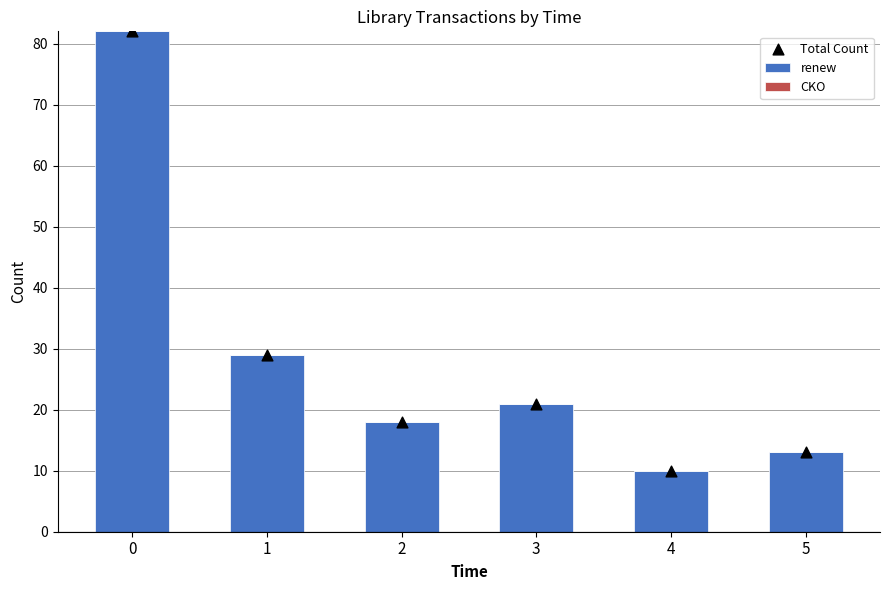

Which series has the widest spread of Y values?

renew